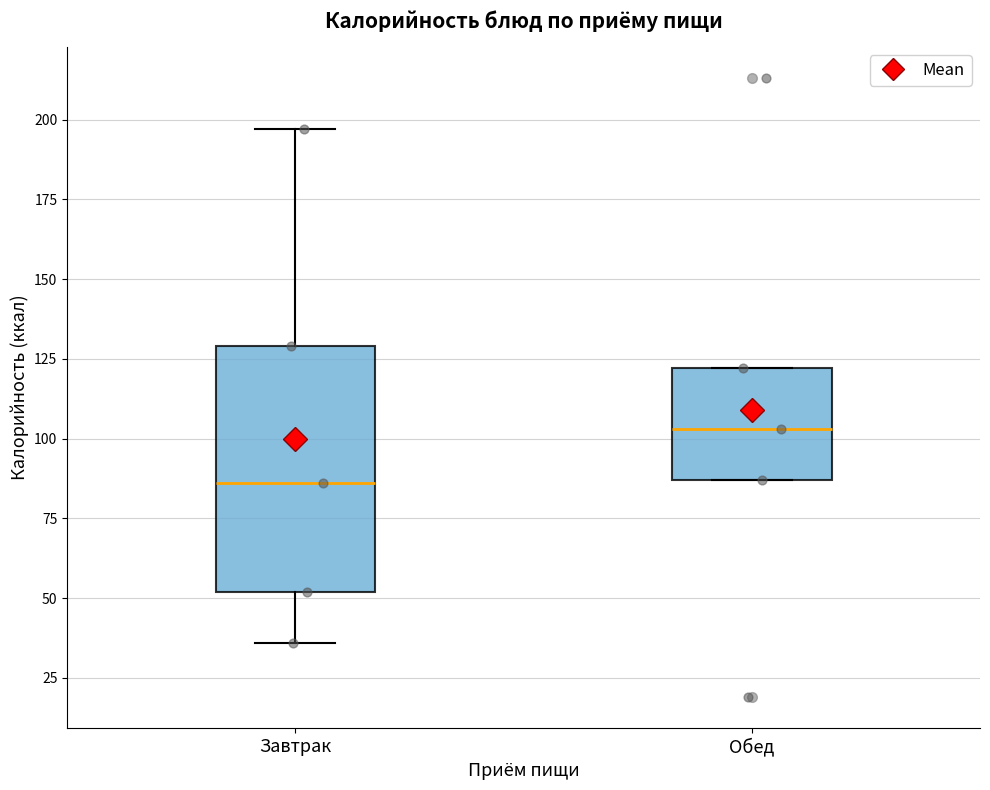

Which box has the lowest median line?

Завтрак